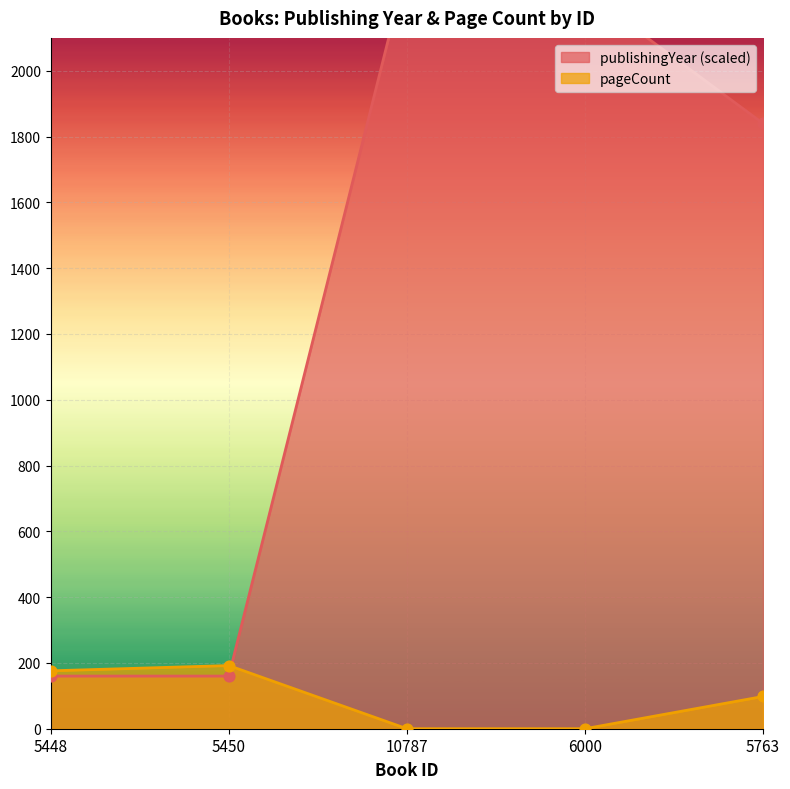

At which category is the sum across all series the highest?

10787